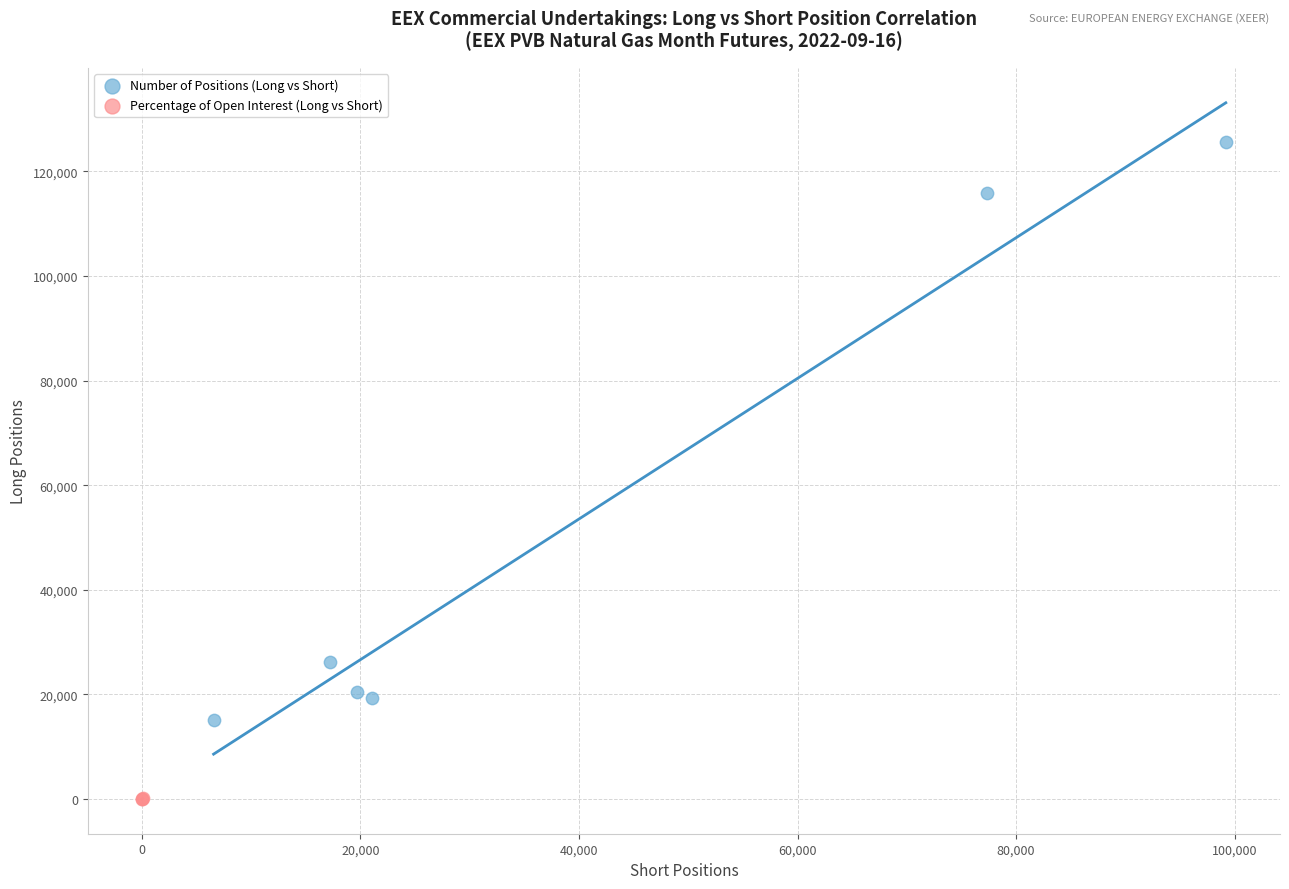

Which series has the widest spread of Y values?

Number of Positions (Long vs Short)